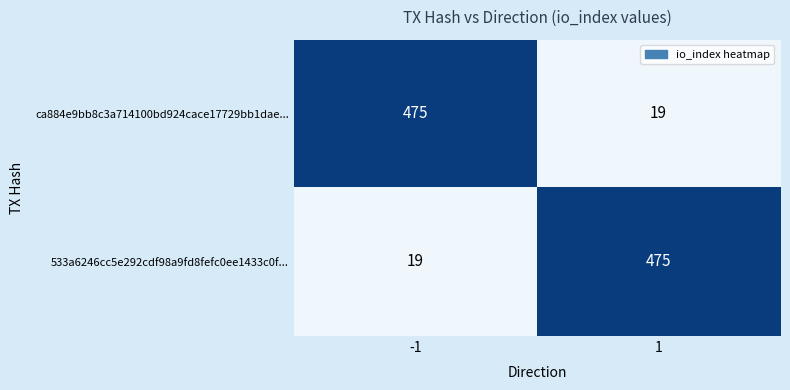

Rank the series at 1 from highest to lowest value.

533a6246cc5e292cdf98a9fd8fefc0ee1433c0f..., ca884e9bb8c3a714100bd924cace17729bb1dae...